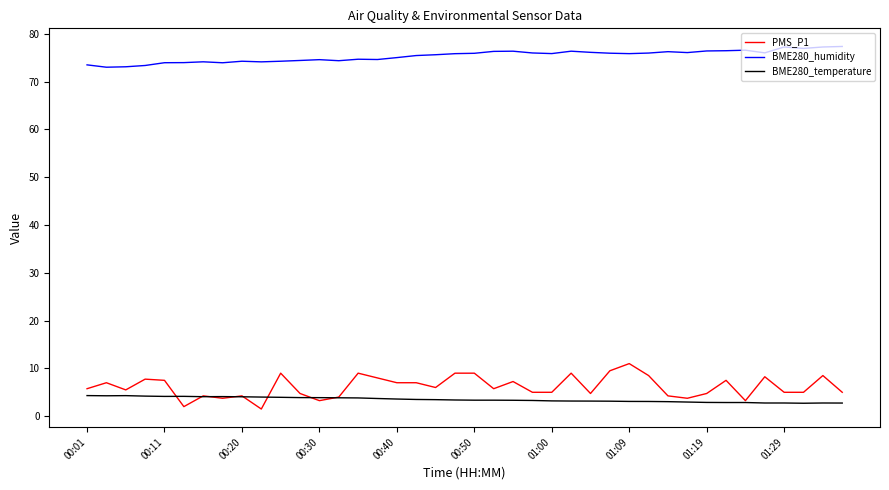

Which series has the largest range (max minus min)?

PMS_P1